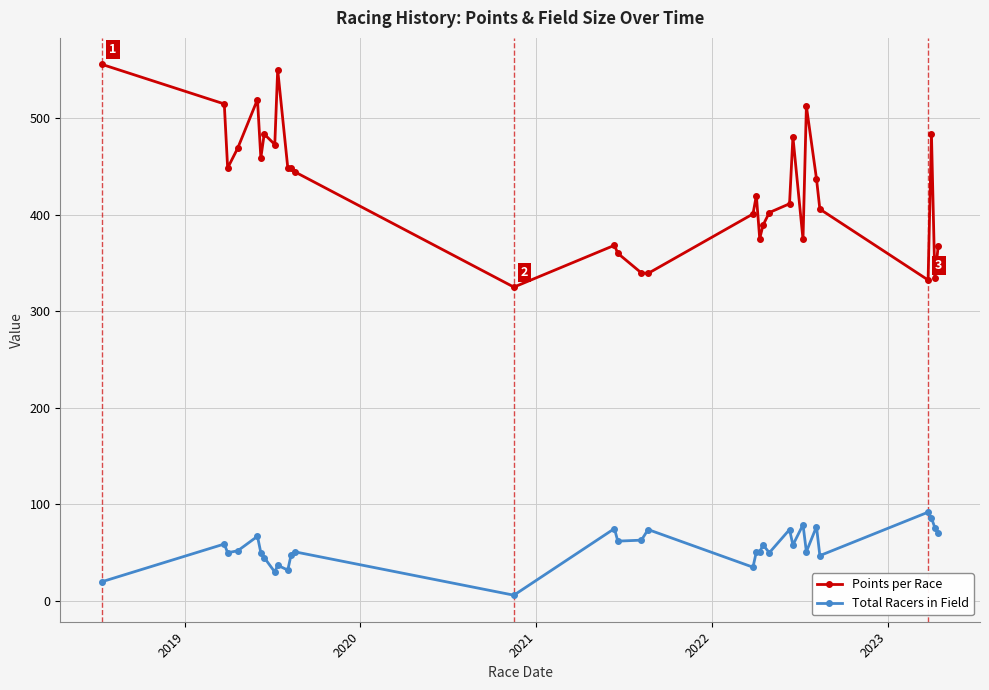

True or false: Points per Race has more than 1 points higher than both neighbors.

True